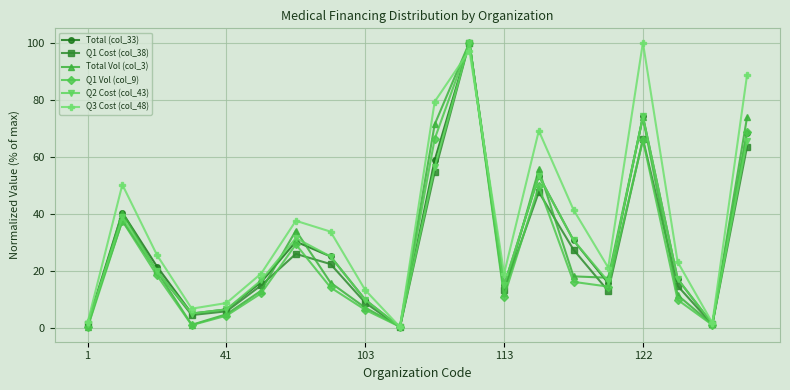

True or false: Total (col_33) has more than 0 points higher than both neighbors.

True